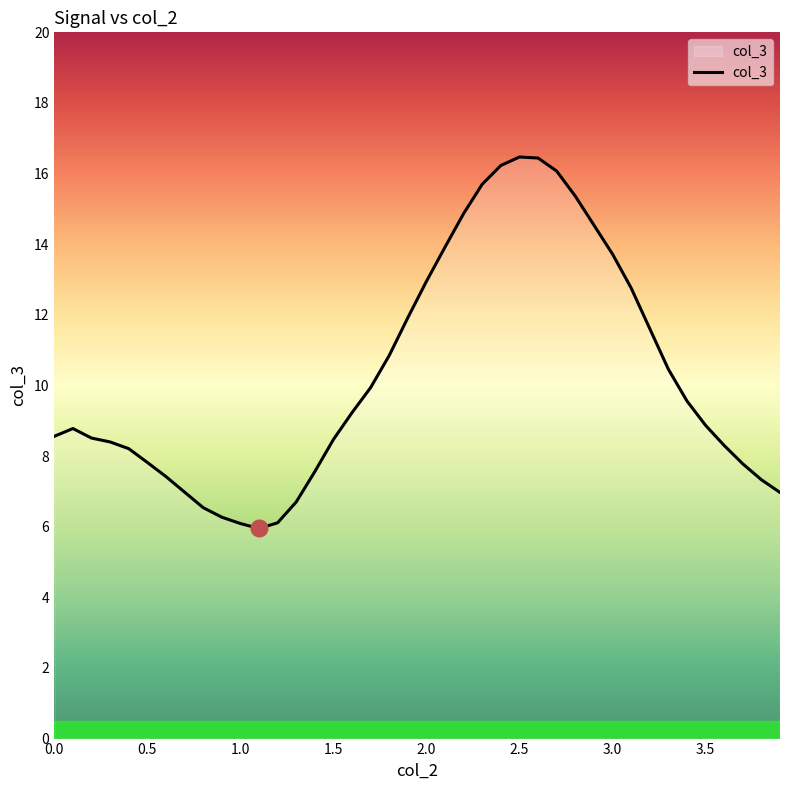

What is the maximum value shown in the chart?

16.5